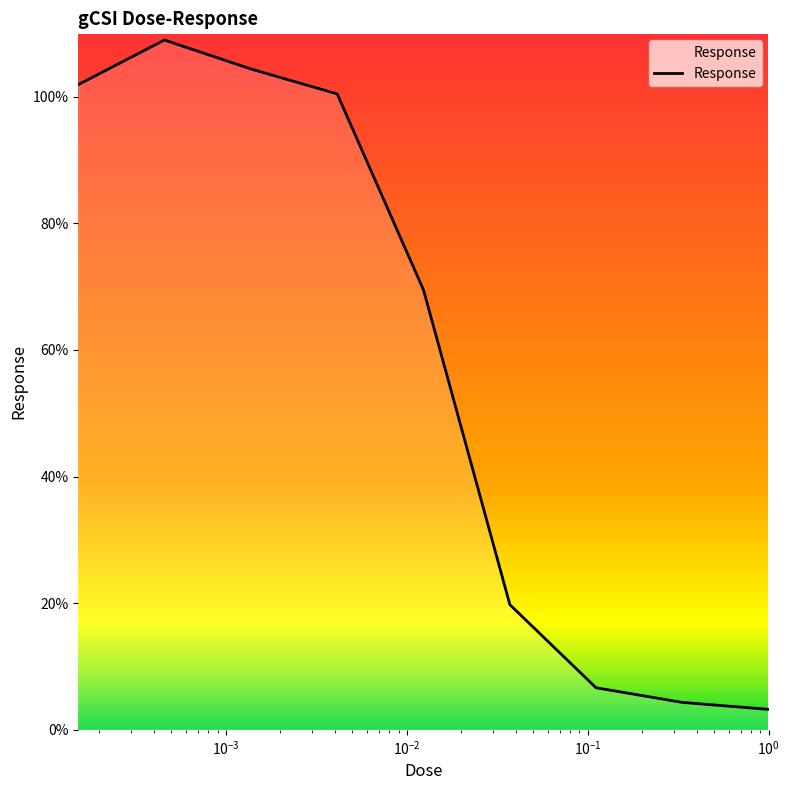

What is the difference between the maximum and minimum values?

105.7